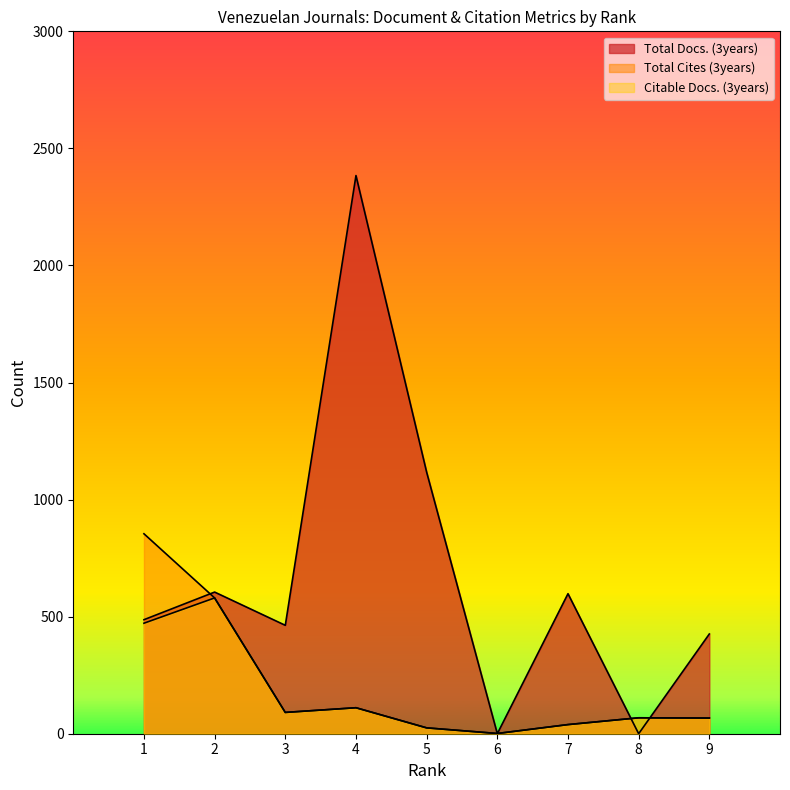

Reading right to left, transcribe all the data shown in this chart.

Total Docs. (3years): 426	0	598	0	1117	2384	463	605	487
Total Cites (3years): 67	68	39	1	25	111	91	580	854
Citable Docs. (3years): 67	68	39	1	25	111	91	580	472